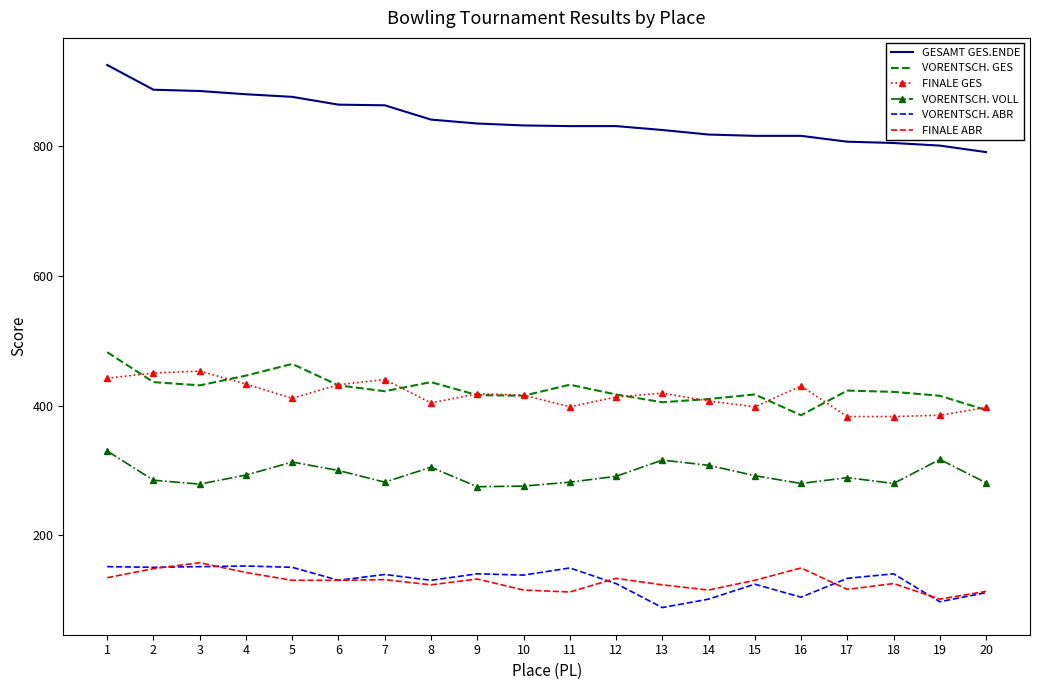

True or false: VORENTSCH. ABR and GESAMT GES.ENDE cross at least once.

False